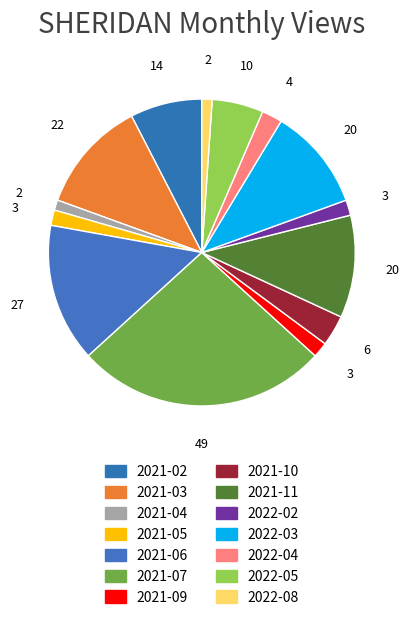

To the nearest percent, what percentage of the pie is 2022-02?

2%